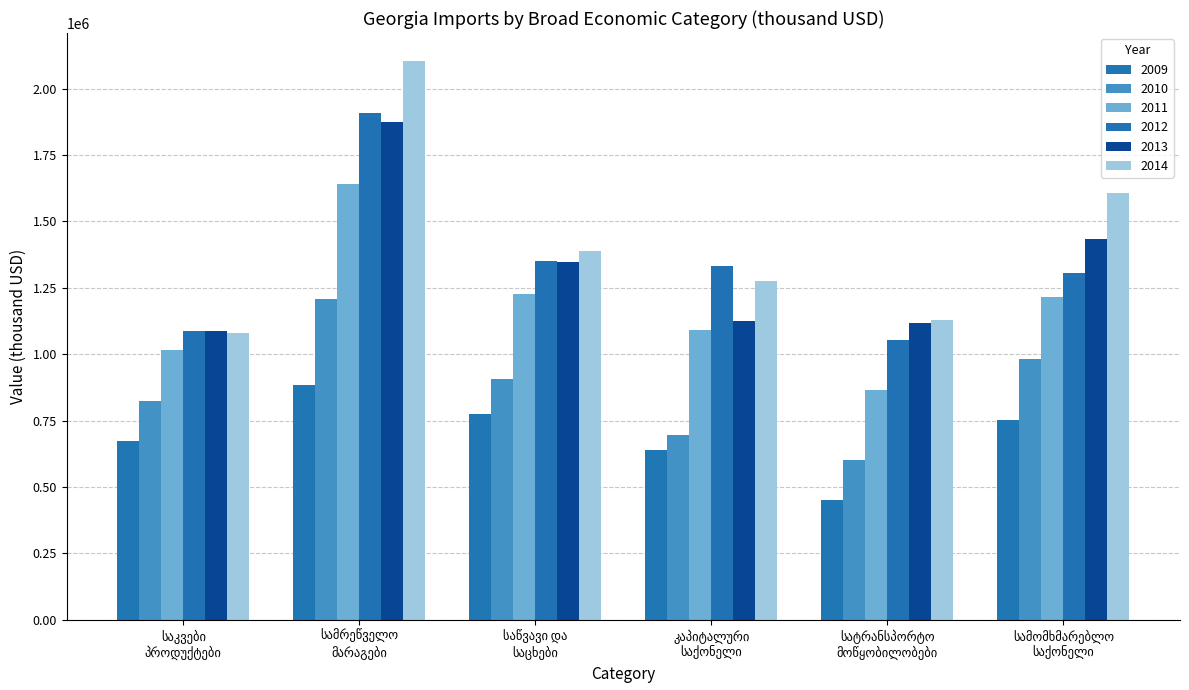

Read the 2011 value at საკვები
პროდუქტები.

1016607.2